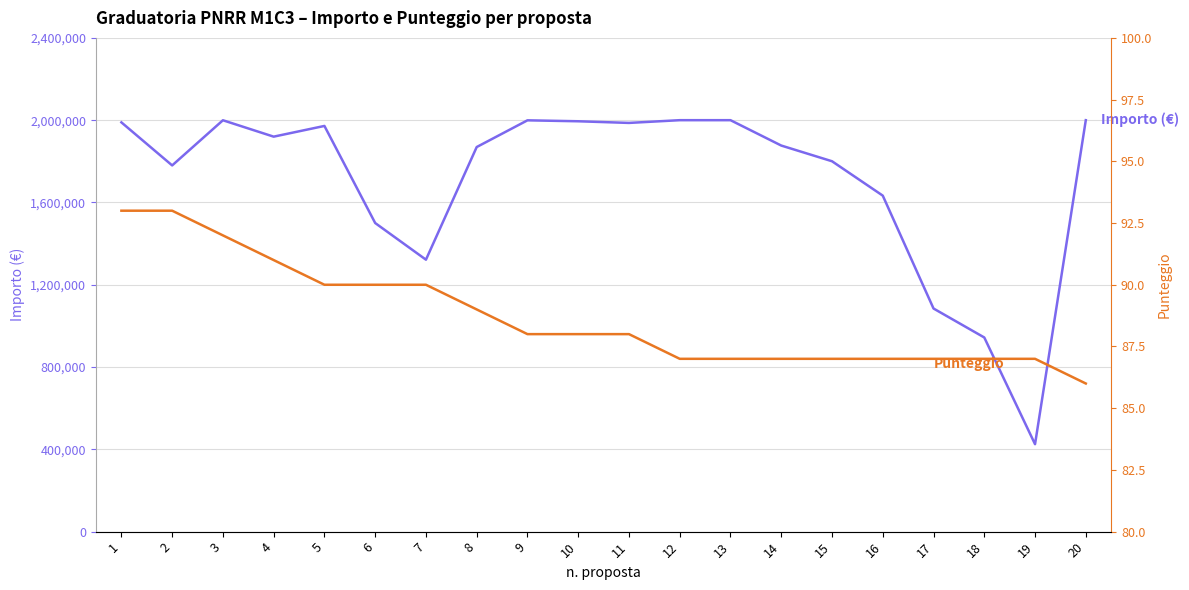

What are all the series names shown in the legend?

Importo (€), Punteggio